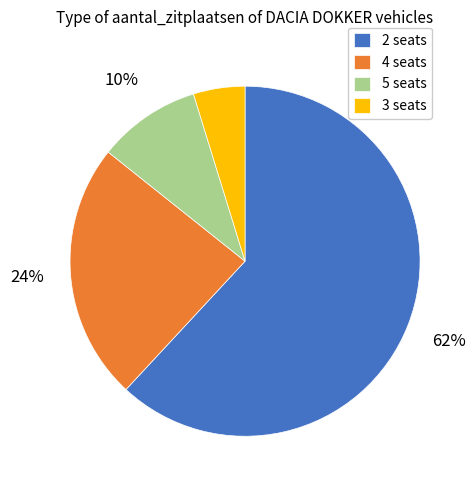

Which category accounts for the majority?

2